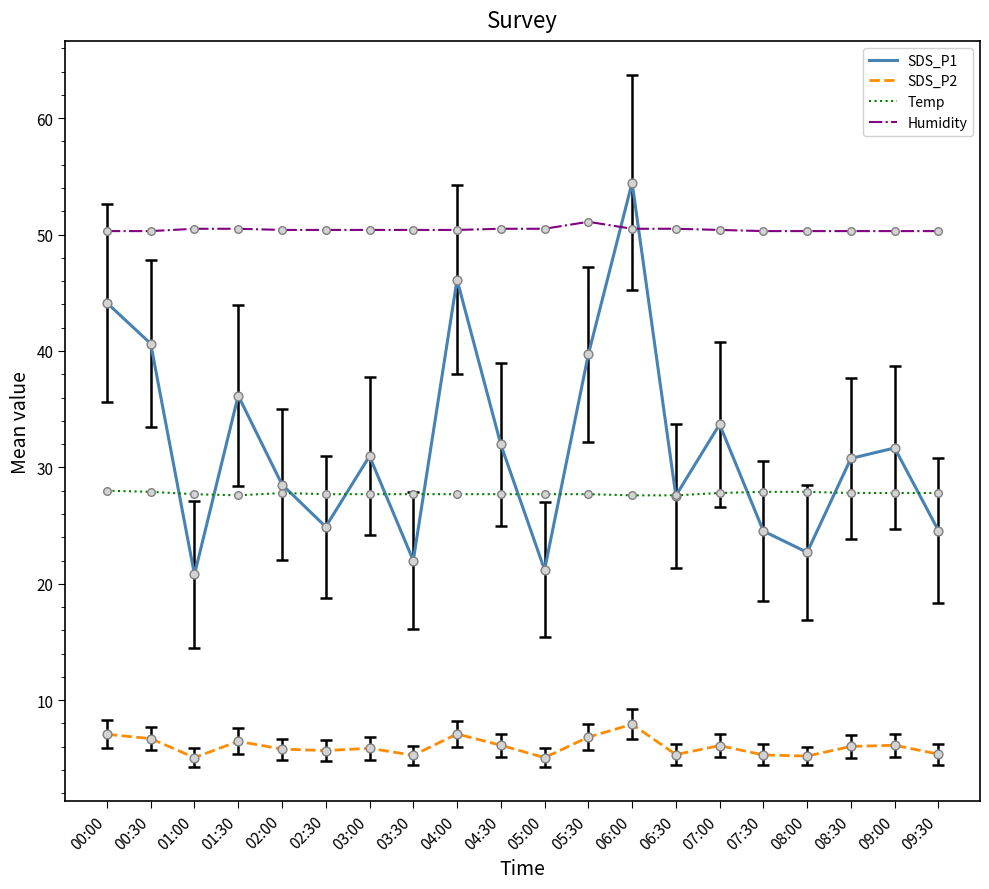

Which series has the largest total across all categories?

Humidity